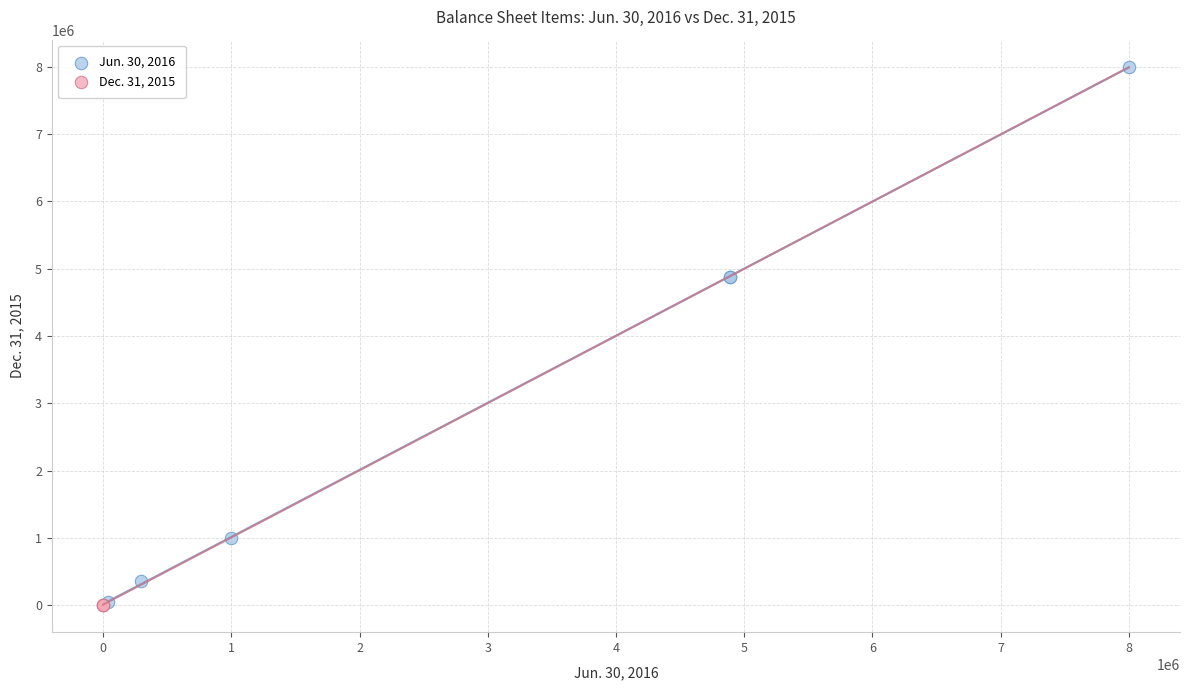

What are all the series names shown in the legend?

Jun. 30, 2016, Dec. 31, 2015